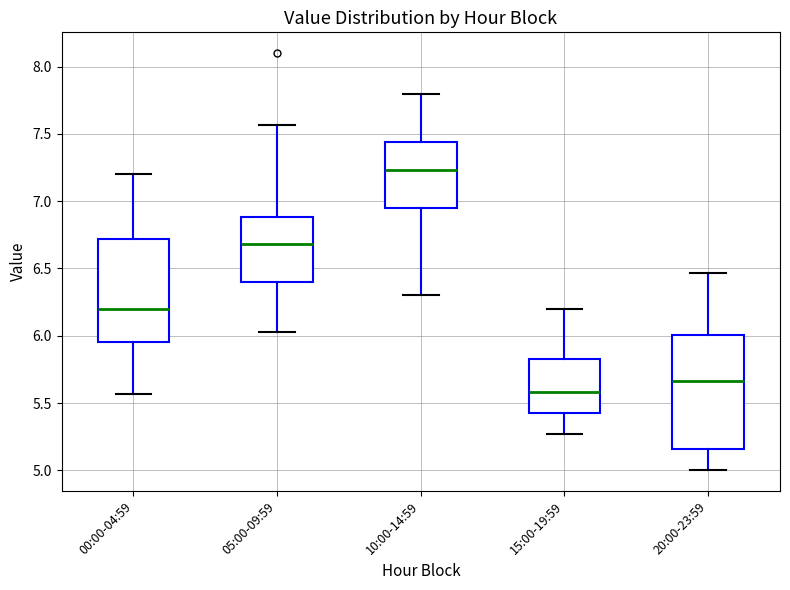

Reading left to right, transcribe this box plot: for each box, give where its median line is, the range the box spans, and where its two whiskers end, as read against the y-axis. The values are not printed on the chart, so give them approximately, as read against the axis.

00:00-04:59: median 6.20, box 5.95 to 6.70, whiskers 5.55 to 7.20
05:00-09:59: median 6.70, box 6.40 to 6.90, whiskers 6.05 to 7.55
10:00-14:59: median 7.25, box 6.95 to 7.45, whiskers 6.30 to 7.80
15:00-19:59: median 5.60, box 5.40 to 5.85, whiskers 5.25 to 6.20
20:00-23:59: median 5.65, box 5.15 to 6.00, whiskers 5.00 to 6.45